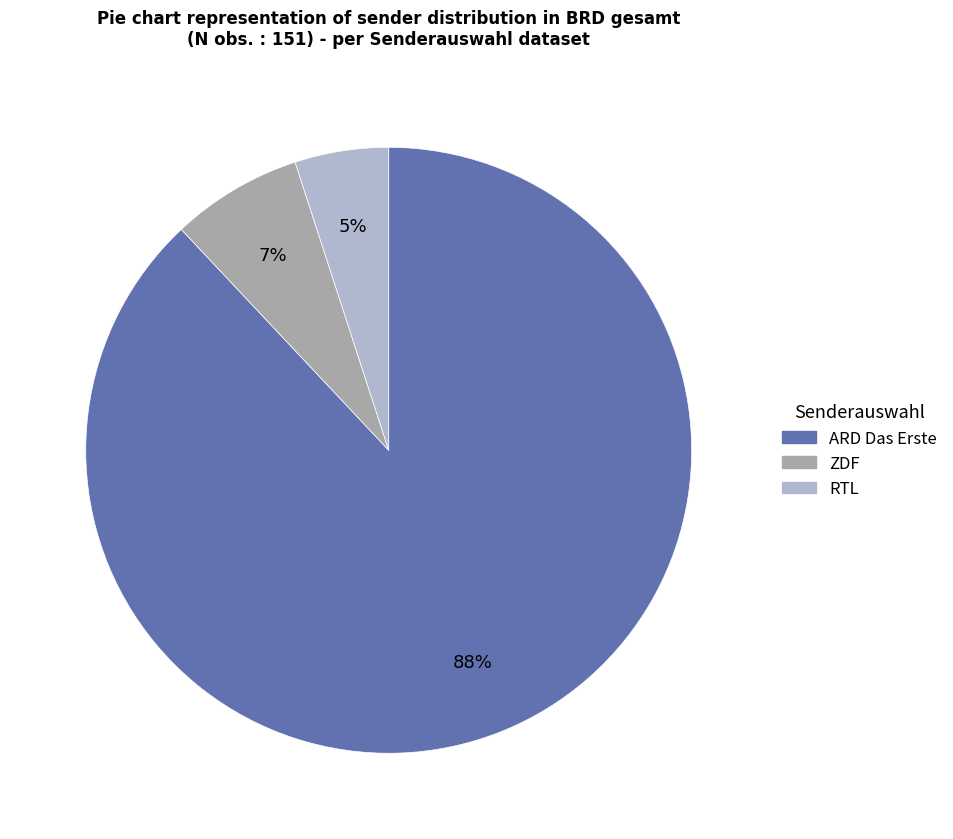

Which category has the smallest portion of the pie?

RTL